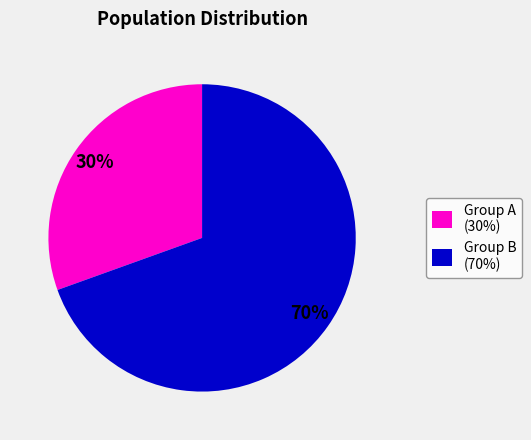

To the nearest percent, what is the average slice percentage?

50%